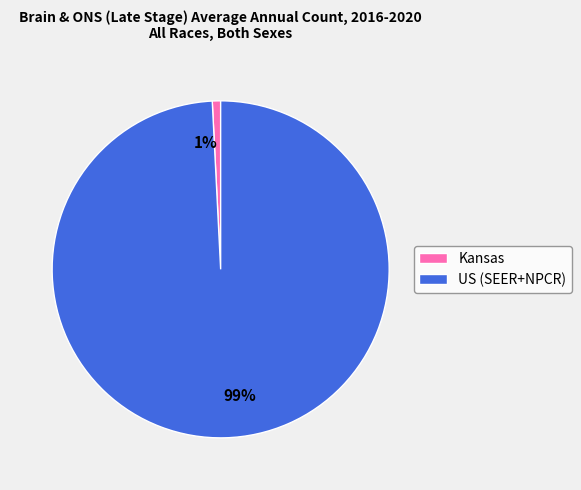

The US (SEER+NPCR) slice represents 87% of the pie. True or false?

False